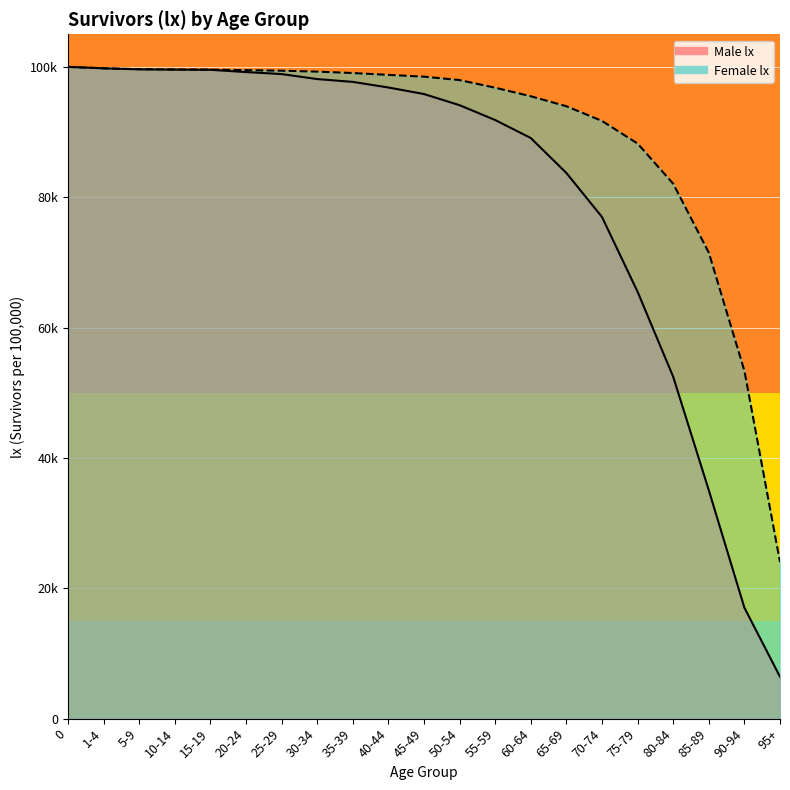

Between which two adjacent categories do Male lx and Female lx first intersect?

1-4 and 5-9